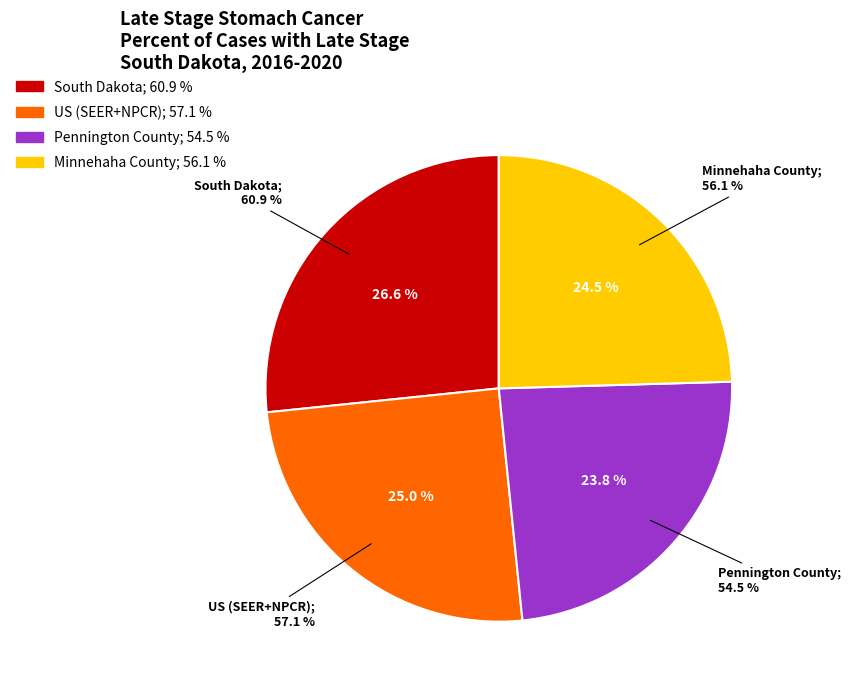

How many segments does this pie chart have?

4